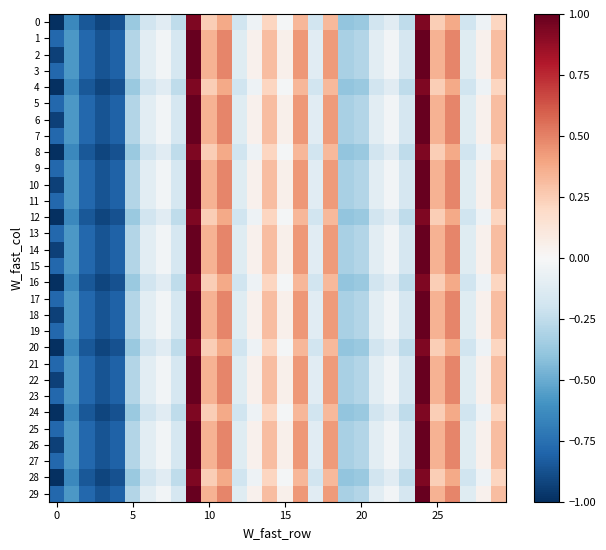

Rank the series by their maximum value, from lowest to highest.

0, 4, 8, 12, 16, 20, 24, 28, 1, 2, 3, 5, 6, 7, 9, 10, 11, 13, 14, 15, 17, 18, 19, 21, 22, 23, 25, 26, 27, 29